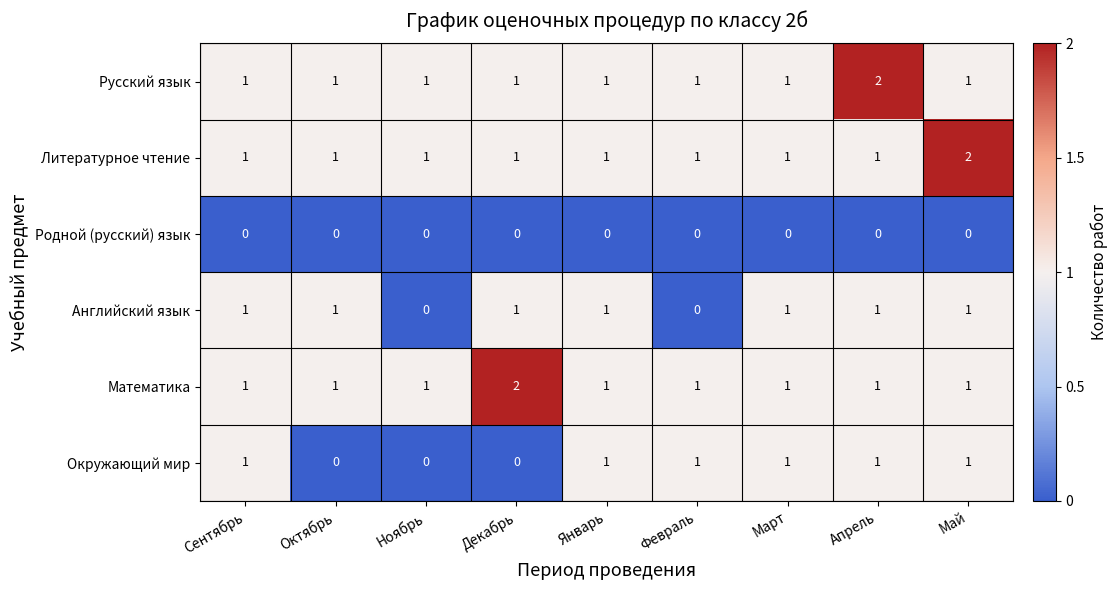

Count the number of data series in this chart.

6